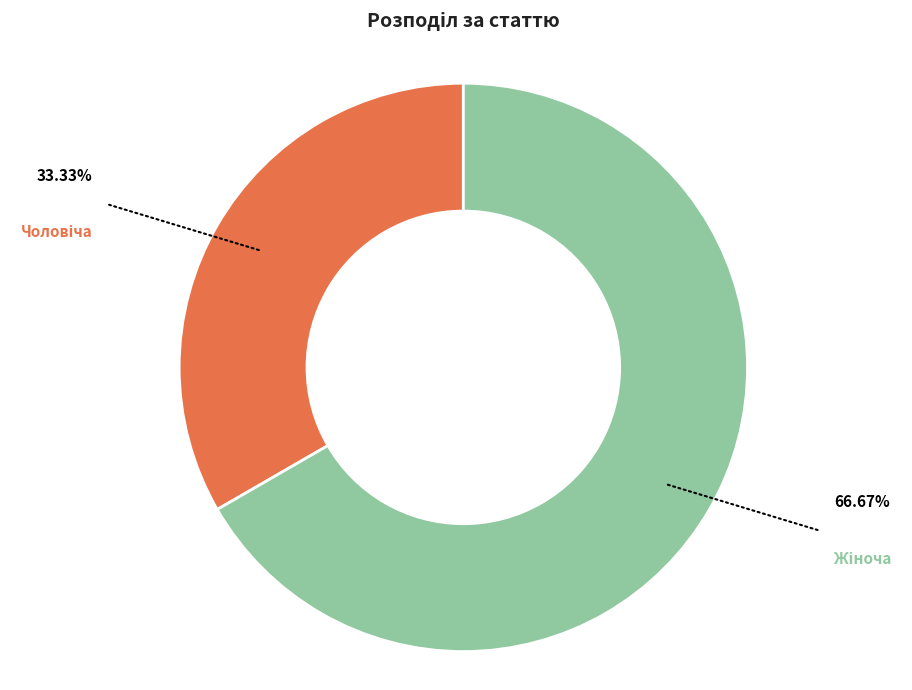

Does any single category account for the majority?

Yes